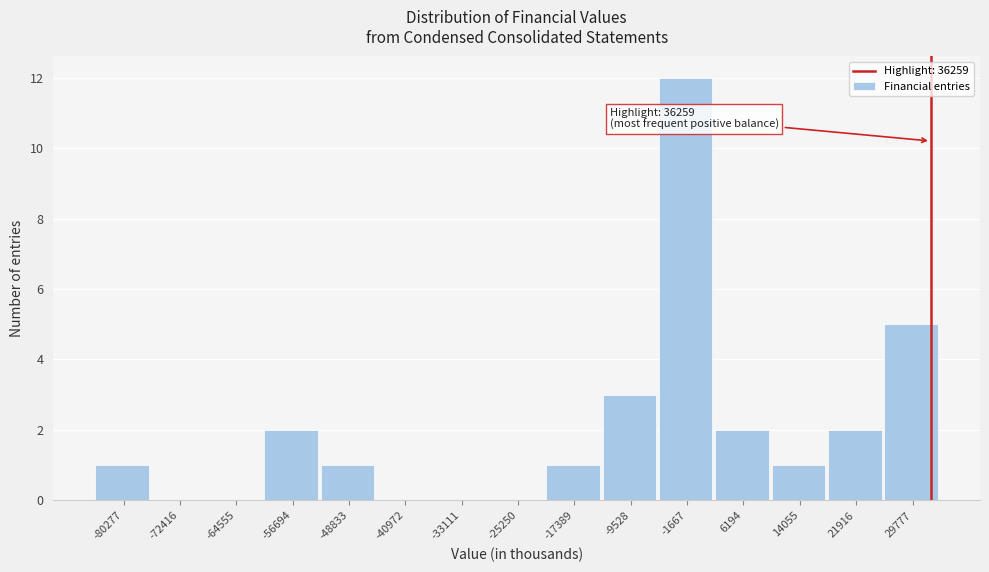

Reading left to right, list all the values displayed in this chart.

-80277=1	-72416=0	-64555=0	-56694=2	-48833=1	-40972=0	-33111=0	-25250=0	-17389=1	-9528=3	-1667=12	6194=2	14055=1	21916=2	29777=5